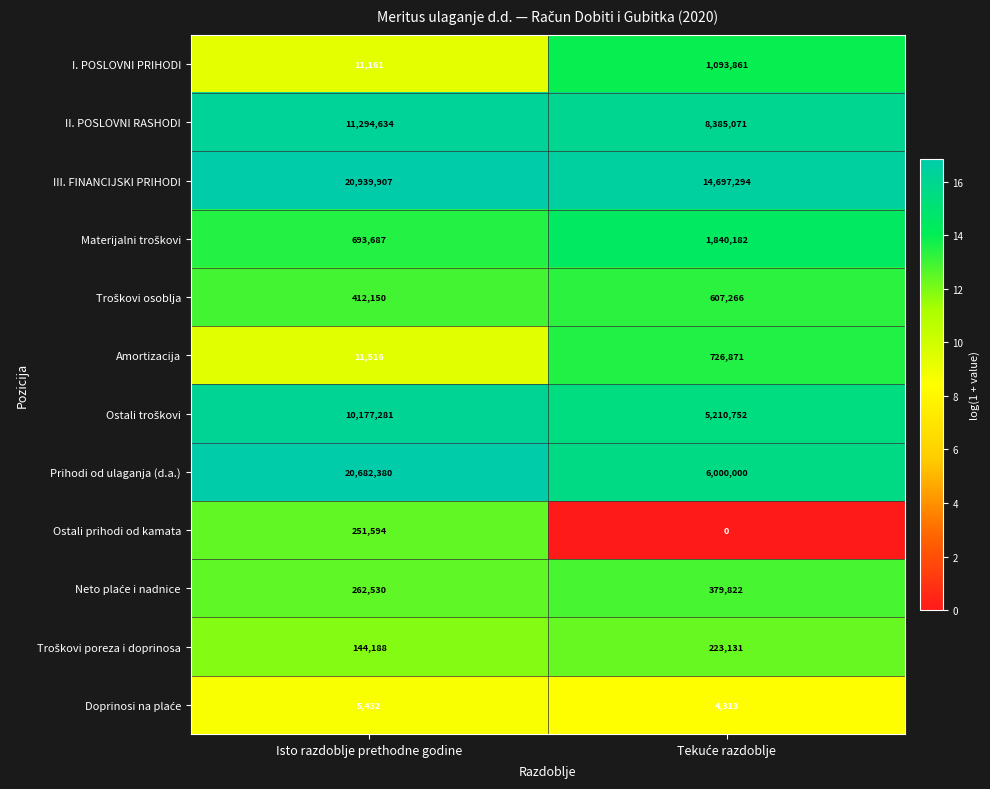

What is the sum of all Ostali prihodi od kamata values?

251594